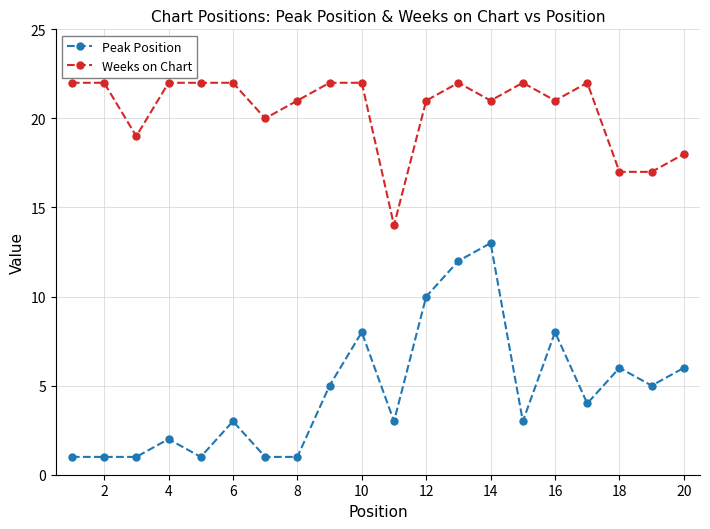

Rank the series by their maximum value, from lowest to highest.

Peak Position, Weeks on Chart